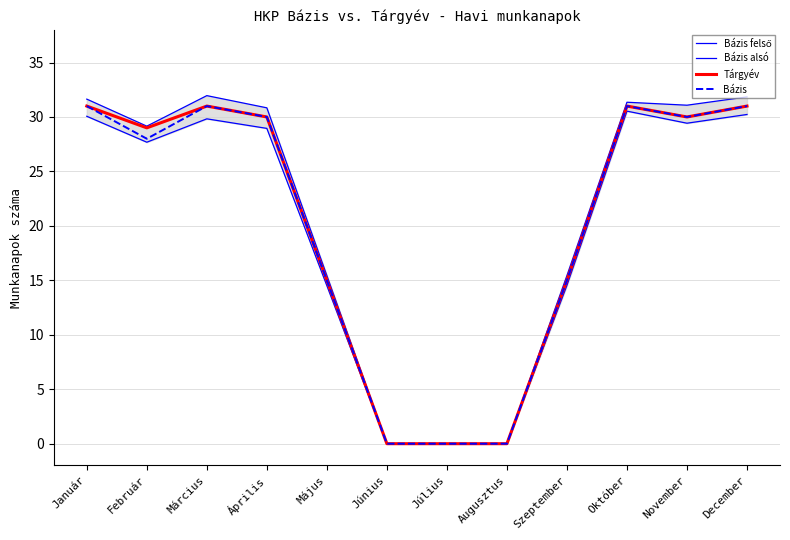

Which has a higher value, Szeptember or November?

November